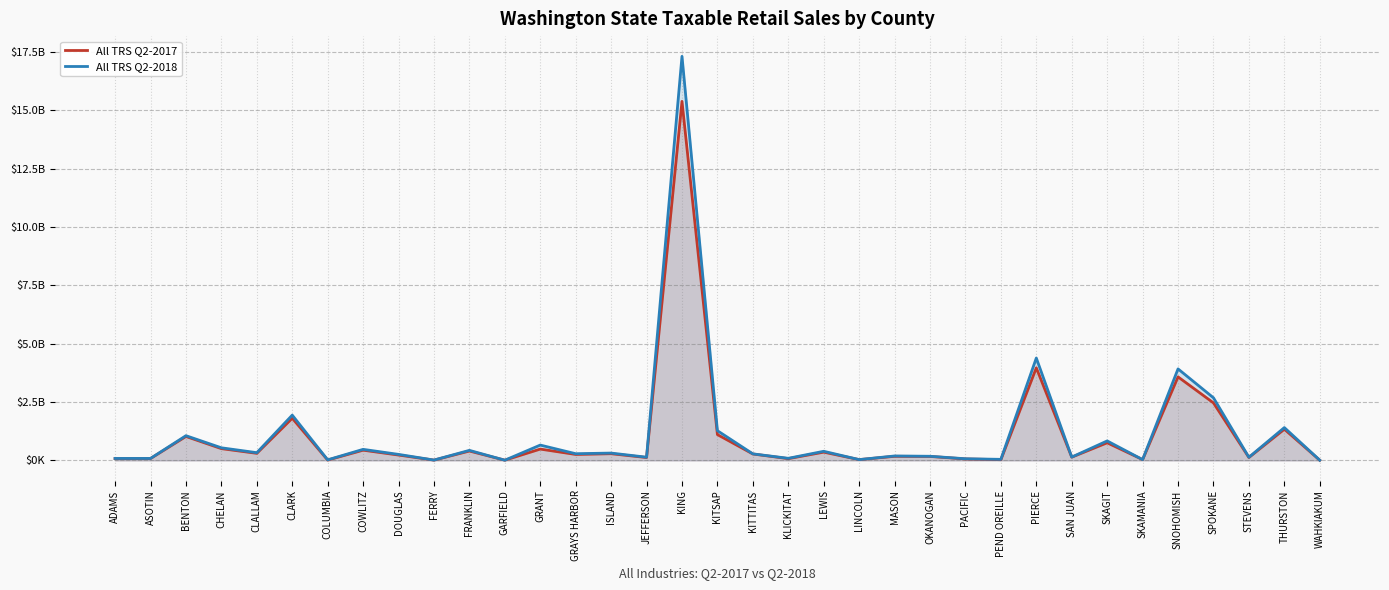

How many lines are shown in the chart?

2